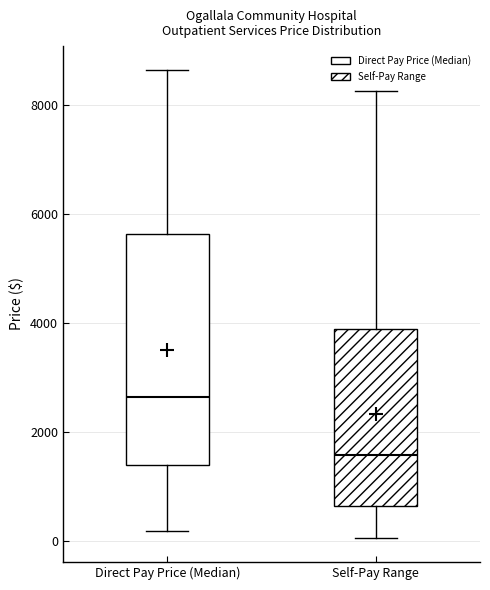

Comparing the boxes themselves (not the whiskers), which one is the tallest?

Direct Pay Price (Median)